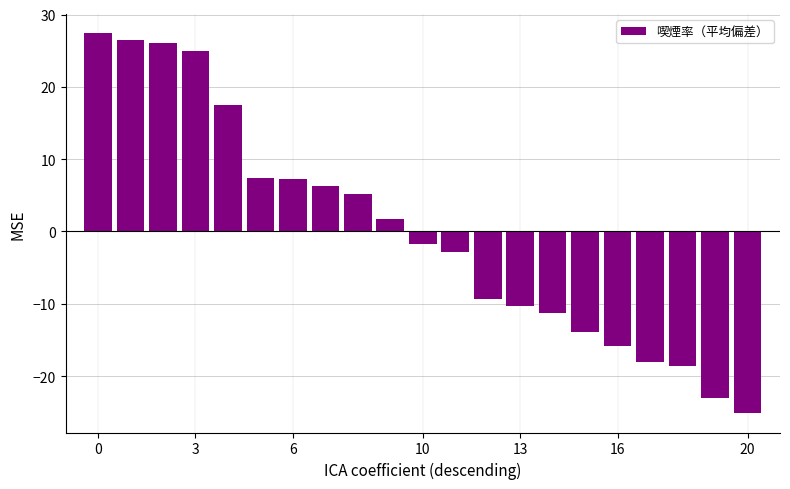

What is the smallest value displayed?

-25.2